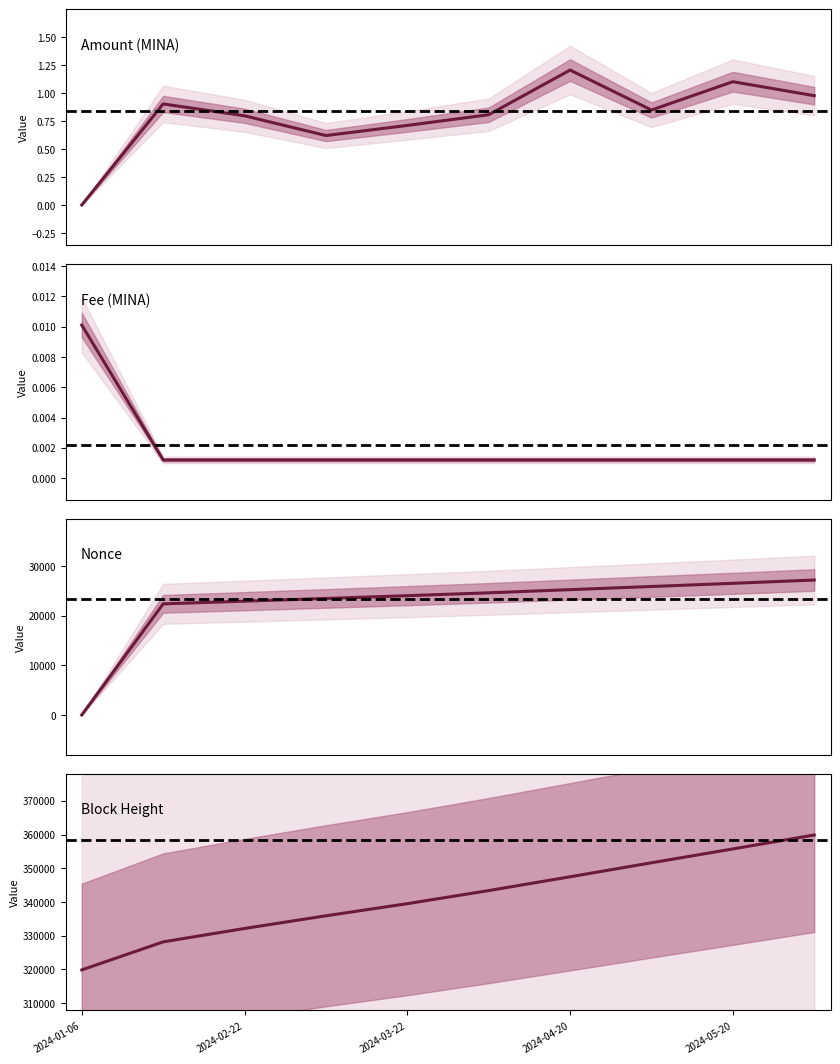

The Fee (MINA) series shows 0.0 at 7. True or false?

True